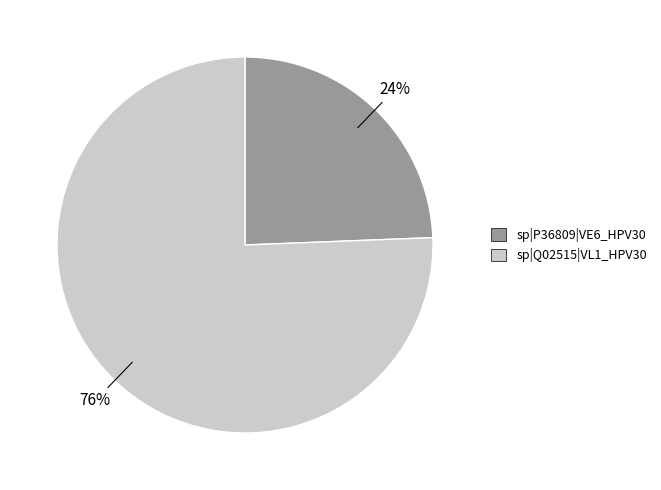

How many segments does this pie chart have?

2